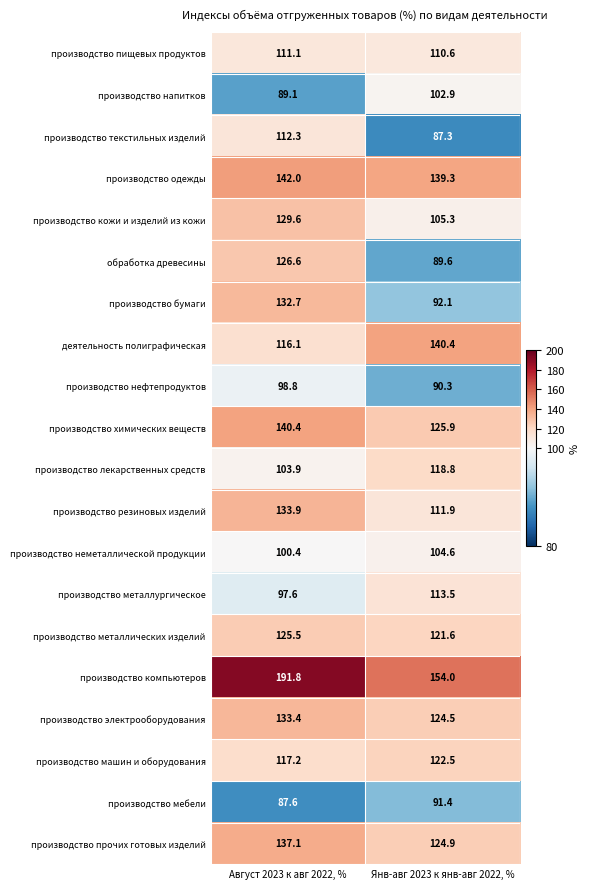

At which category is the sum across all series the highest?

Август 2023 к авг 2022, %